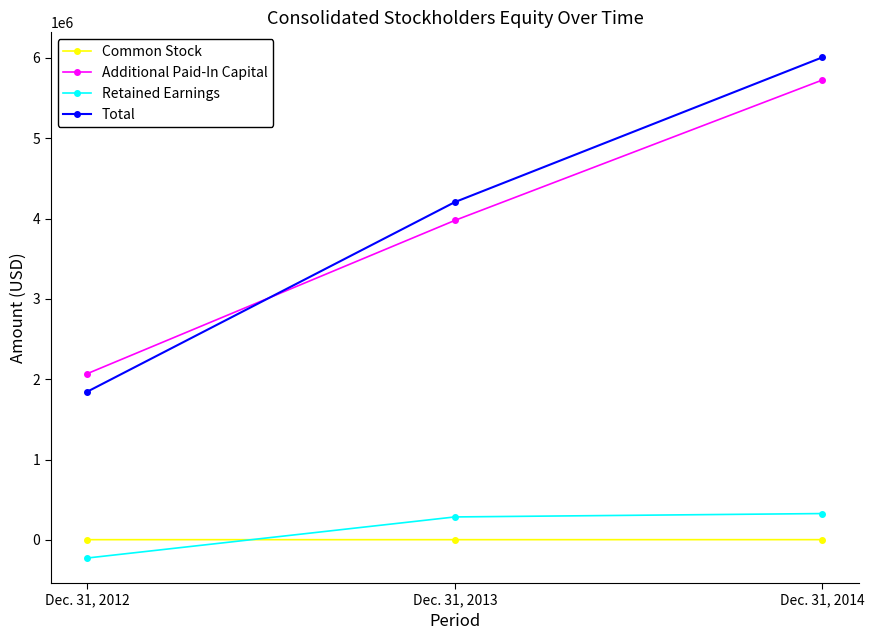

What are all the series names shown in the legend?

Common Stock, Additional Paid-In Capital, Retained Earnings, Total